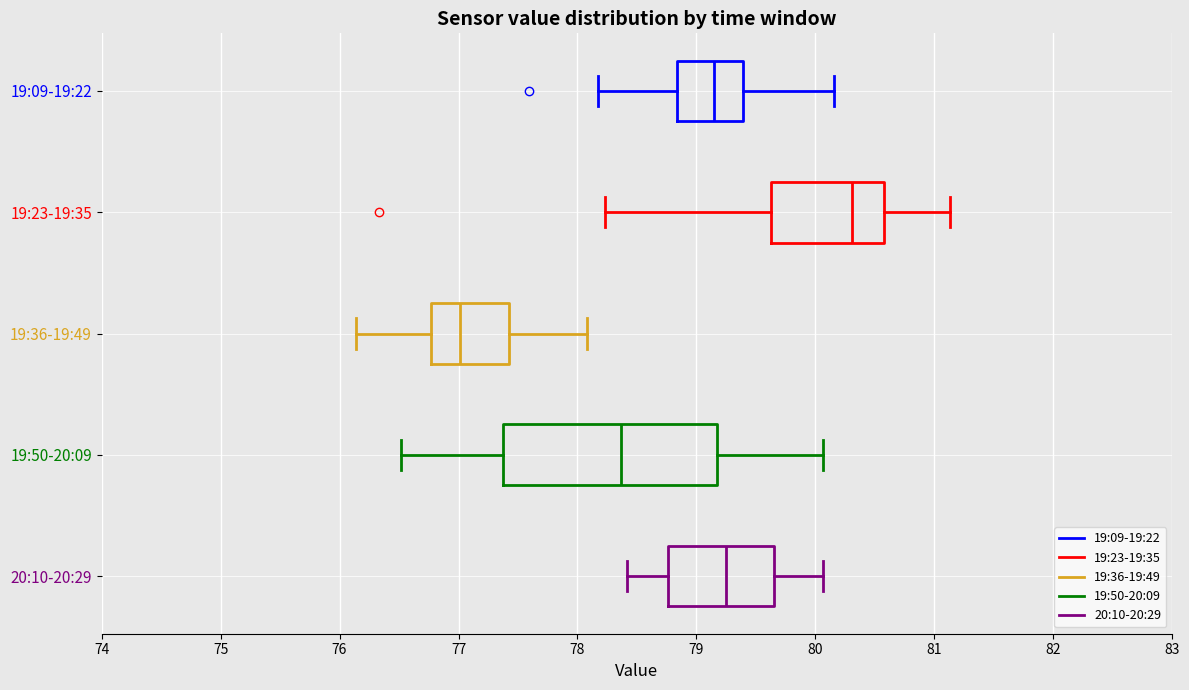

Reading bottom to top, transcribe this box plot: for each box, give where its median line is, the range the box spans, and where its two whiskers end, as read against the x-axis. The values are not printed on the chart, so give them approximately, as read against the axis.

20:10-20:29: median 79.2, box 78.8 to 79.7, whiskers 78.4 to 80.1
19:50-20:09: median 78.4, box 77.4 to 79.2, whiskers 76.5 to 80.1
19:36-19:49: median 77.0, box 76.8 to 77.4, whiskers 76.1 to 78.1
19:23-19:35: median 80.3, box 79.6 to 80.6, whiskers 78.2 to 81.1
19:09-19:22: median 79.1, box 78.8 to 79.4, whiskers 78.2 to 80.2